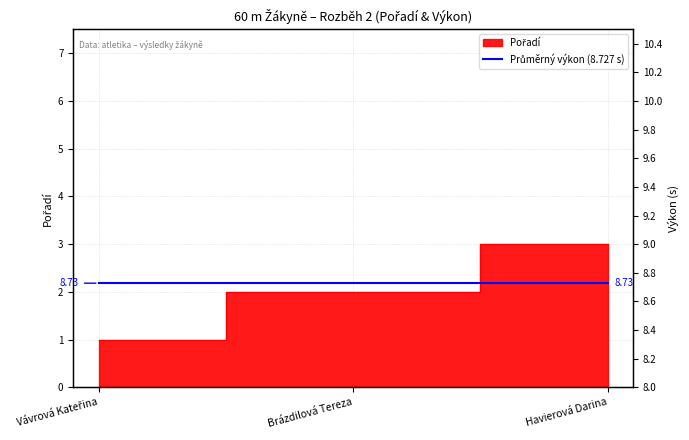

Which has a higher value, Havierová Darina or Vávrová Kateřina?

Havierová Darina